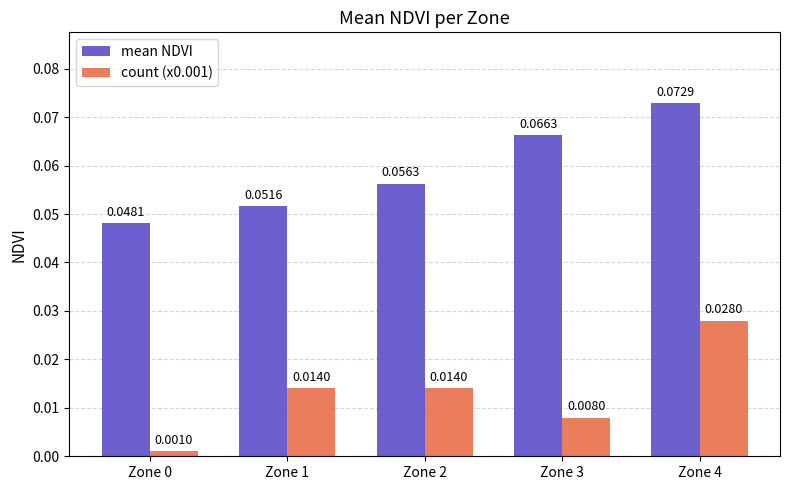

Rank the series at Zone 4 from highest to lowest value.

mean NDVI, count (x0.001)